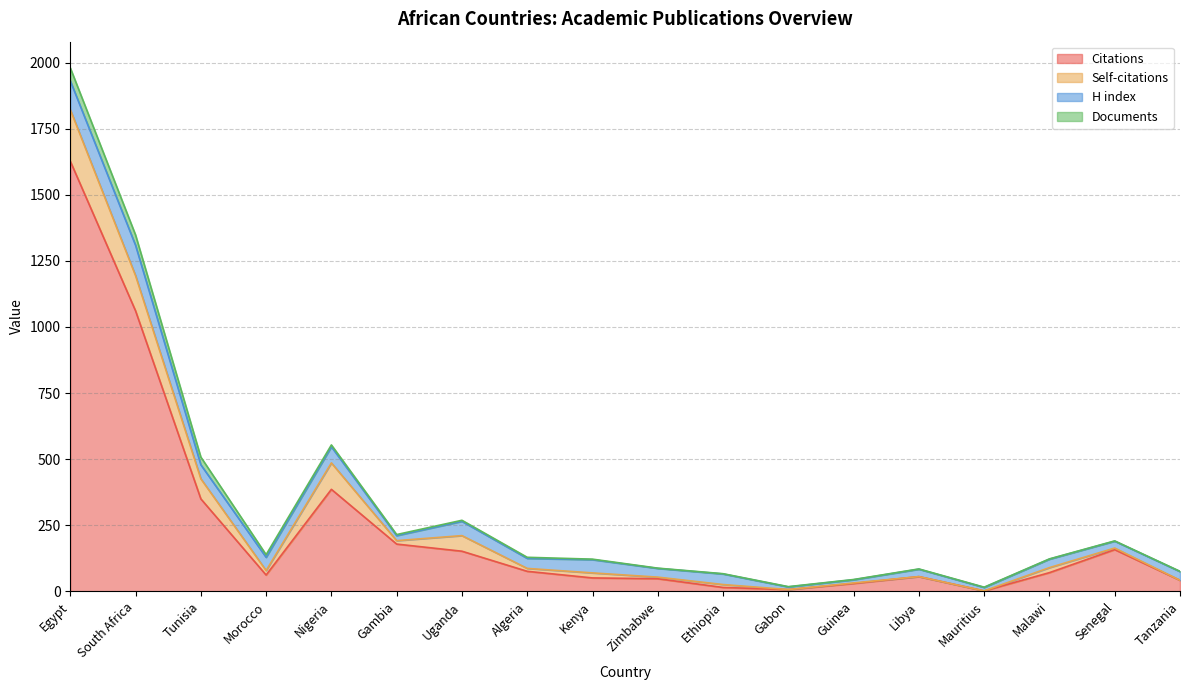

What is the average value of the Documents series?

9